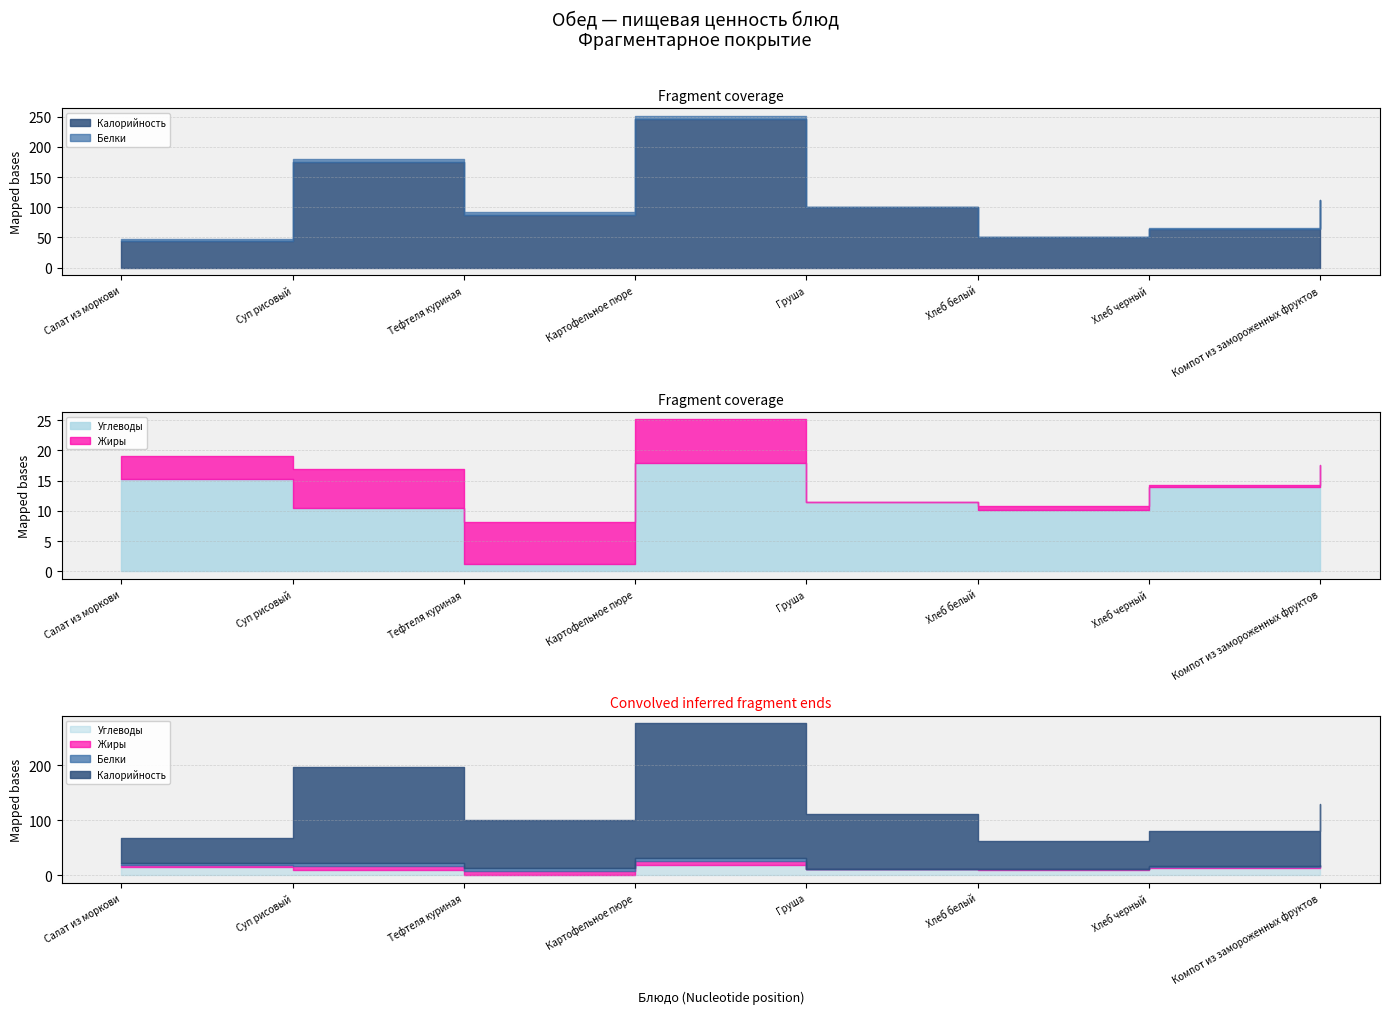

What is the difference between the highest and lowest values at Груша?

100.0